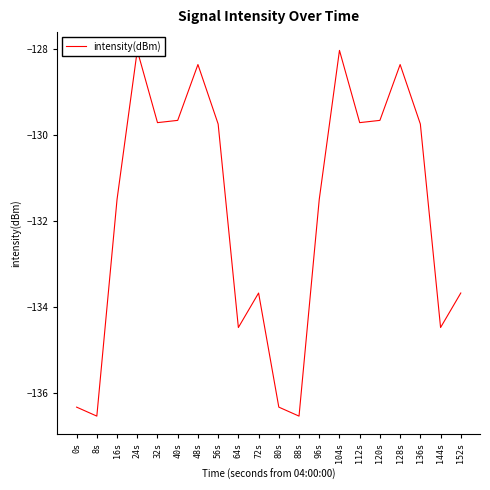

Is this an area chart (filled region under the line)?

No